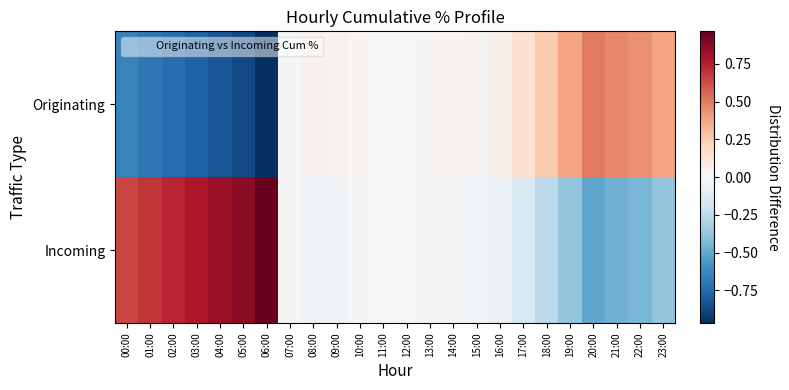

What is the difference between the highest and lowest values at 19:00?

0.8